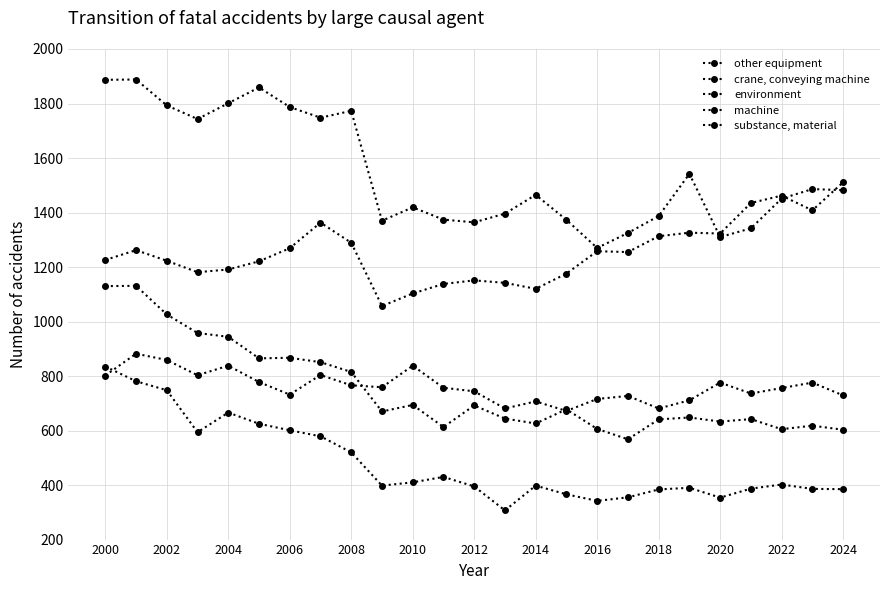

Does the chart have visible grid lines?

Yes